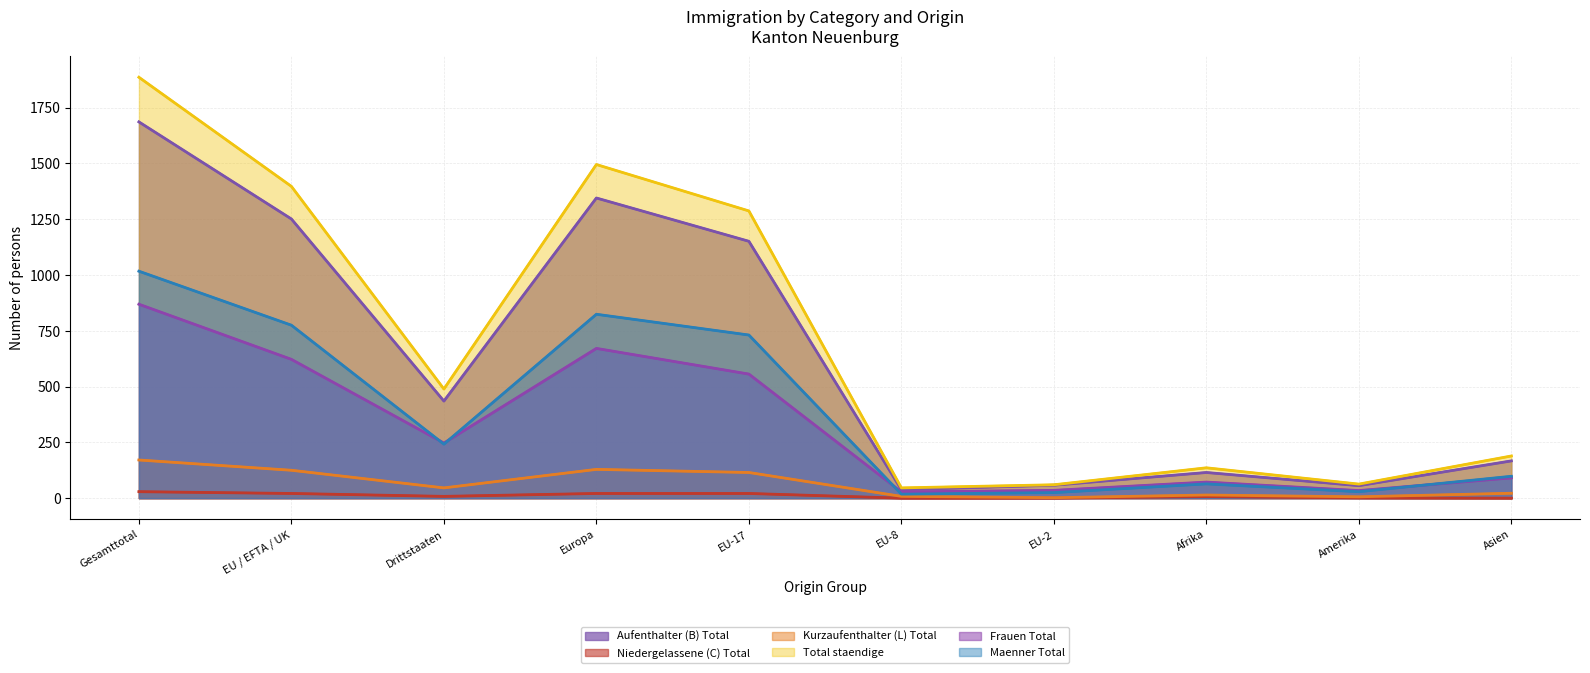

What is the label of the 7th point from the left?

EU-2